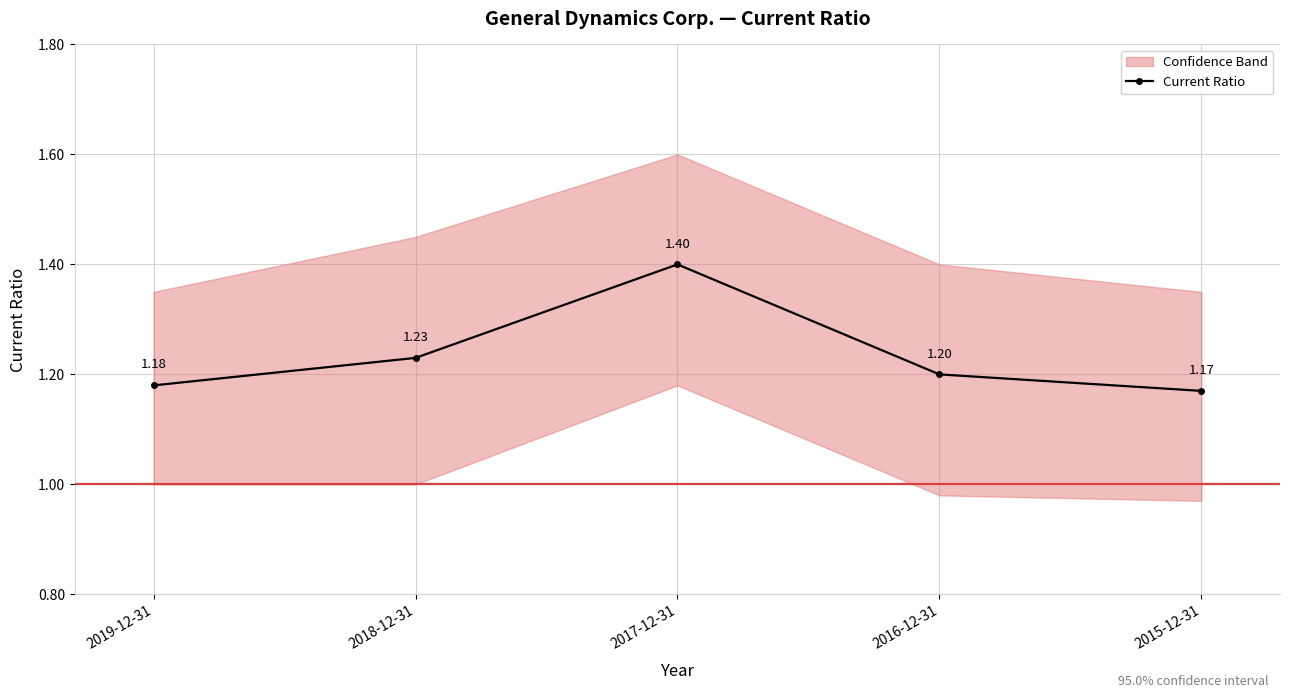

What position from the right is 2017-12-31?

3